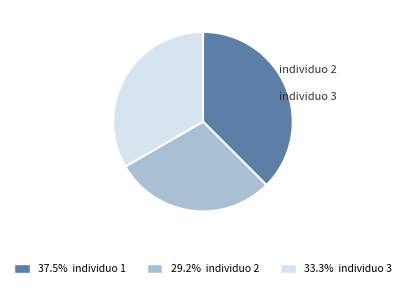

Is individuo 3 the majority of the pie?

No